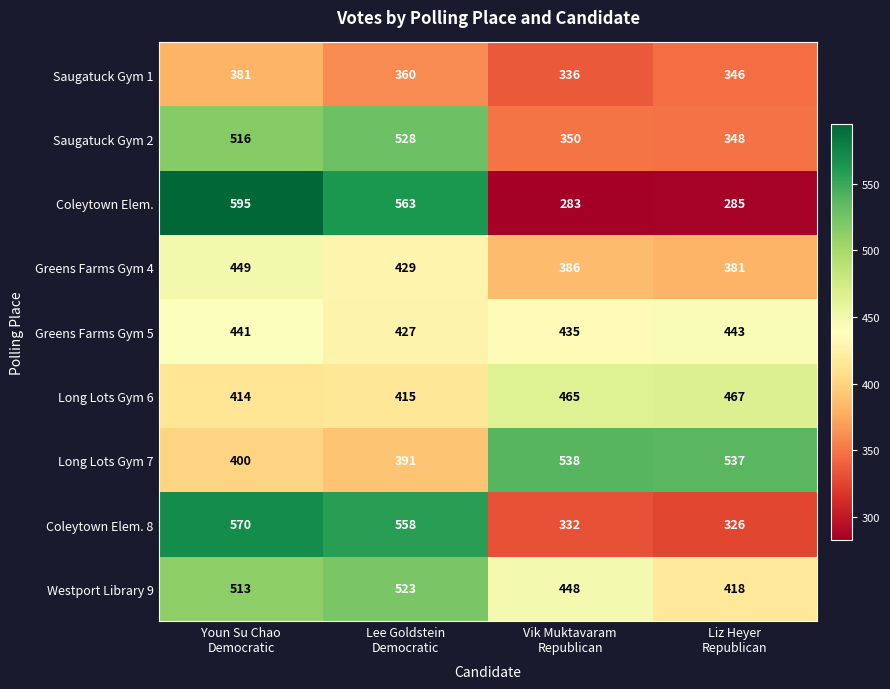

At which category is the sum across all series the highest?

Youn Su Chao
Democratic